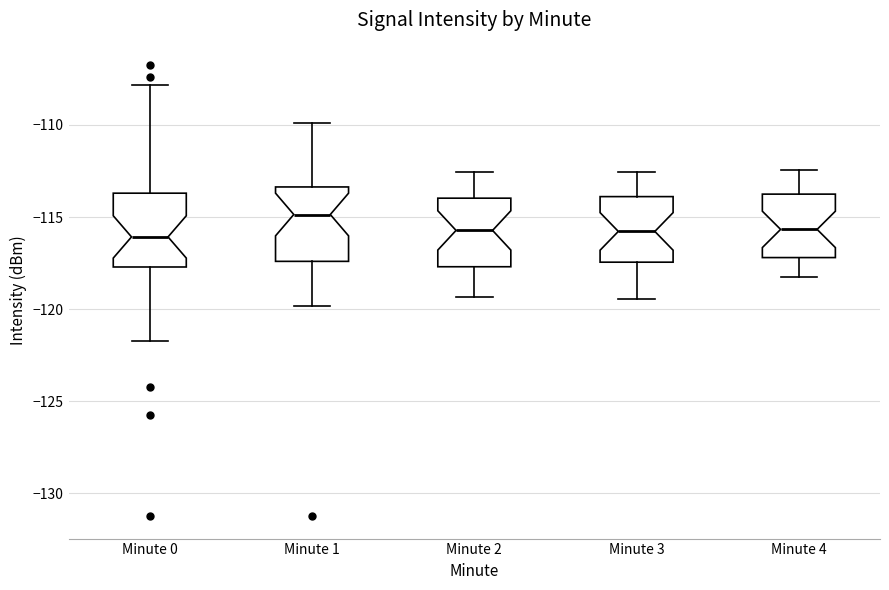

Reading left to right, read every box against the y-axis: the position of its median line, the range the box covers, and the ends of its whiskers. The values are not printed on the chart, so give them approximately, as read against the axis.

Minute 0: median -116.0, box -117.5 to -113.5, whiskers -121.5 to -108.0
Minute 1: median -115.0, box -117.5 to -113.5, whiskers -120.0 to -110.0
Minute 2: median -115.5, box -117.5 to -114.0, whiskers -119.5 to -112.5
Minute 3: median -116.0, box -117.5 to -114.0, whiskers -119.5 to -112.5
Minute 4: median -115.5, box -117.0 to -114.0, whiskers -118.0 to -112.5